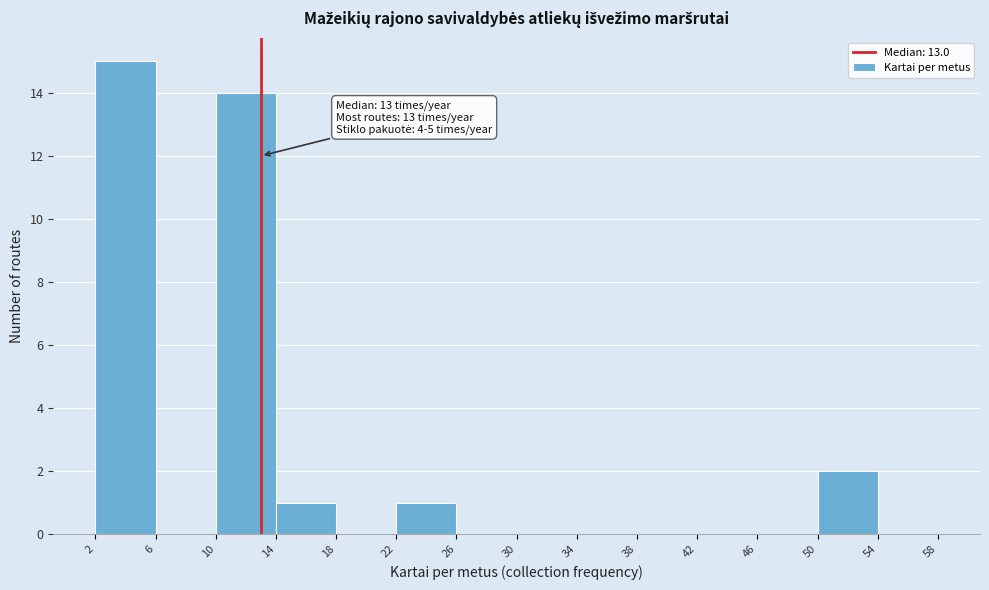

Which range on the x-axis has the tallest bar?

2 to 6